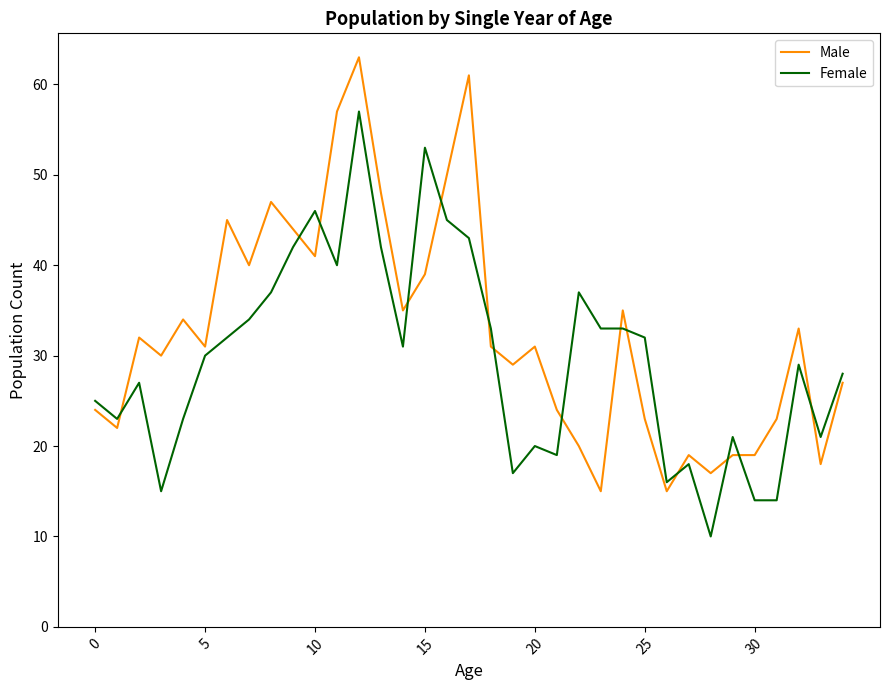

Count the number of categories in the chart.

35